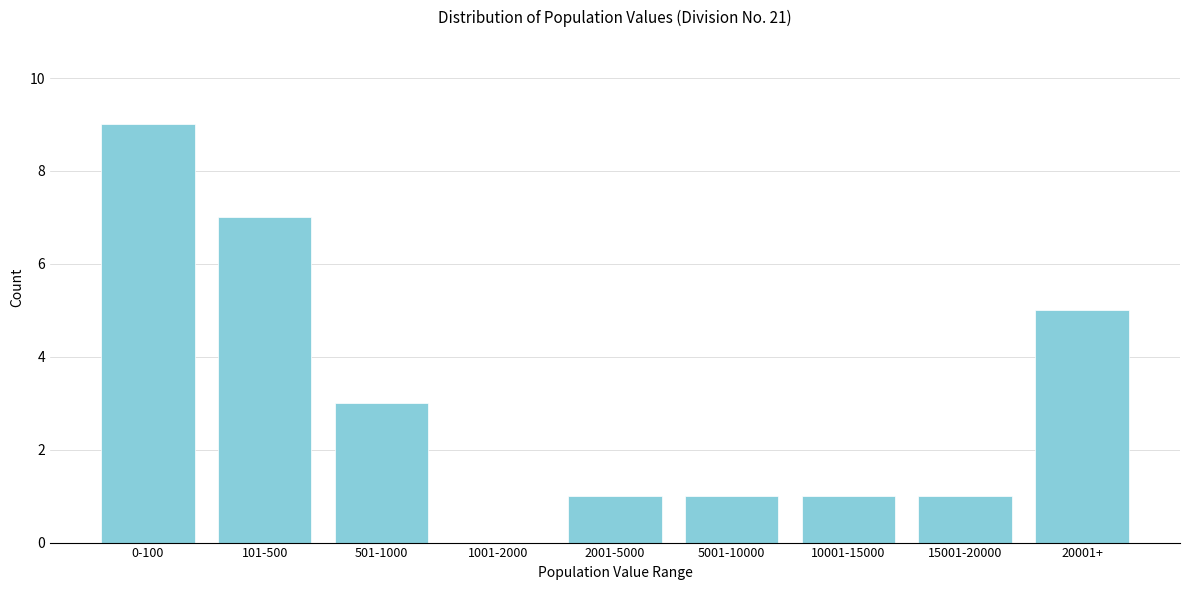

Reading left to right, list all the values displayed in this chart.

0-100=9	101-500=7	501-1000=3	1001-2000=0	2001-5000=1	5001-10000=1	10001-15000=1	15001-20000=1	20001+=5